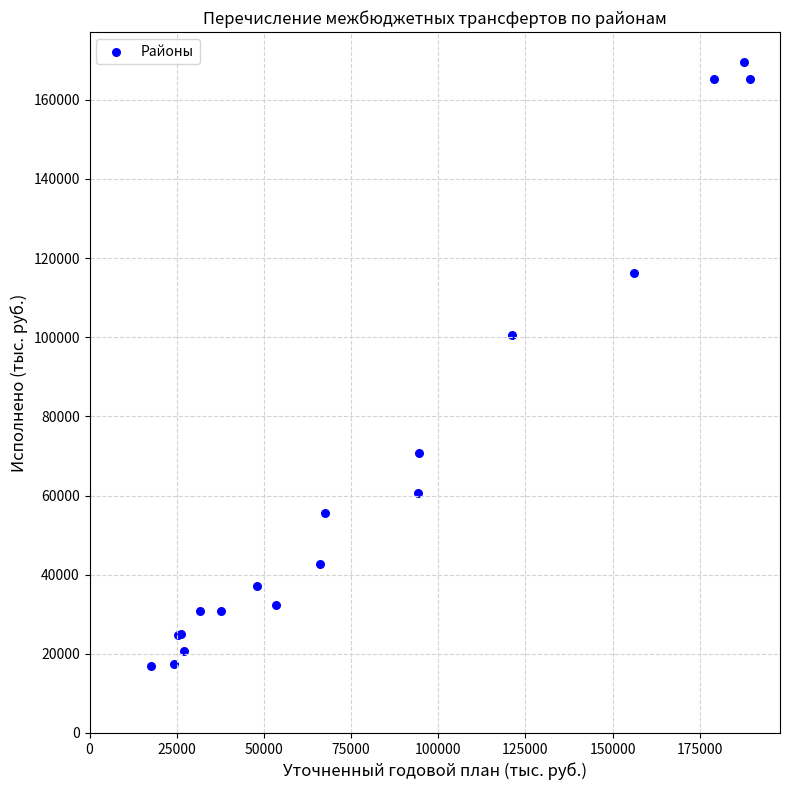

What Y value in the scatter plot is closest to 93205?

100662.6